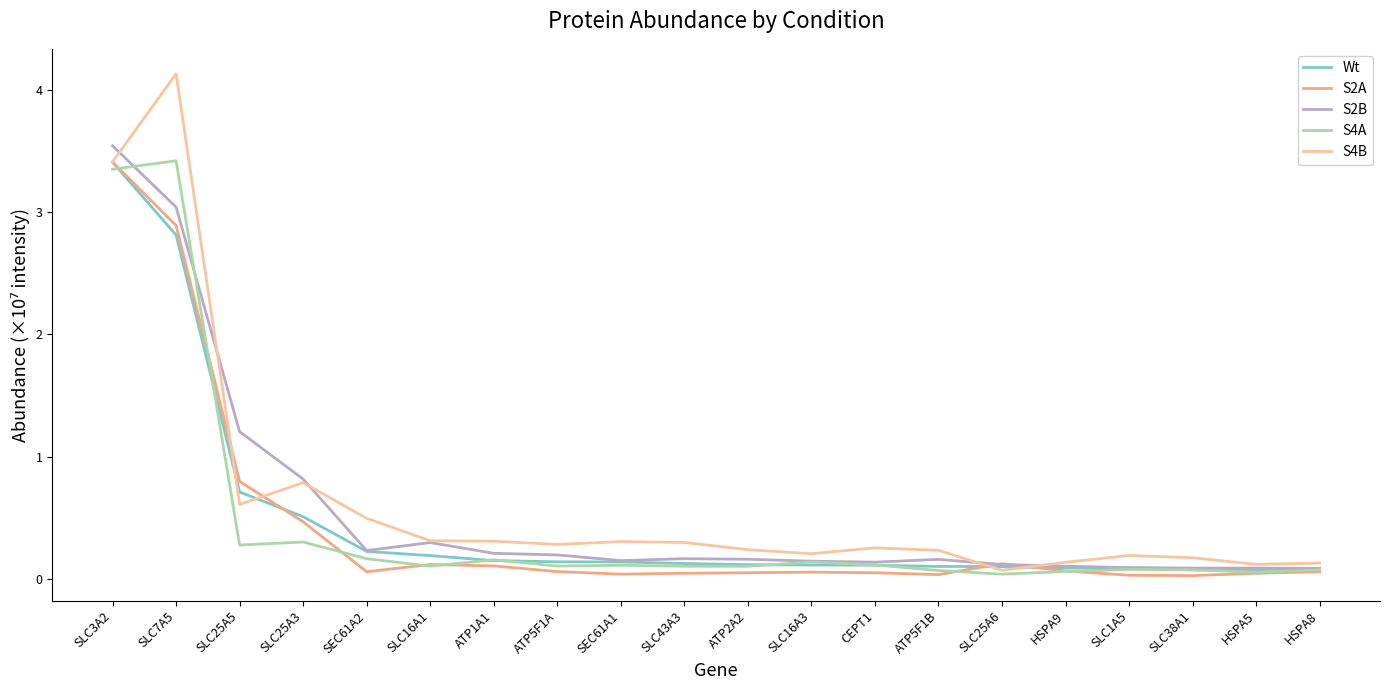

What is the sum of all S4B values?

12.7